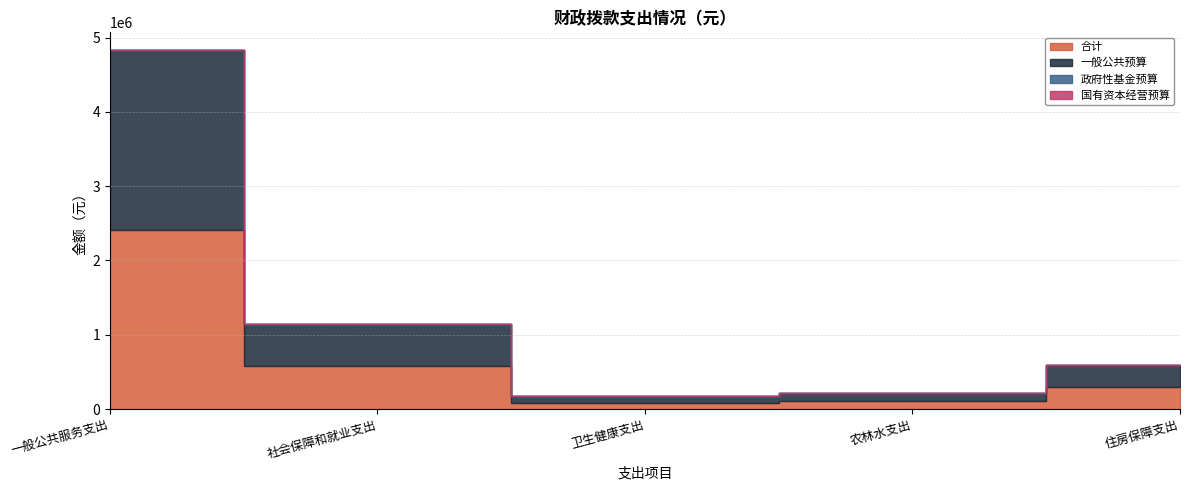

What is the sum of all 一般公共预算 values?

3477278